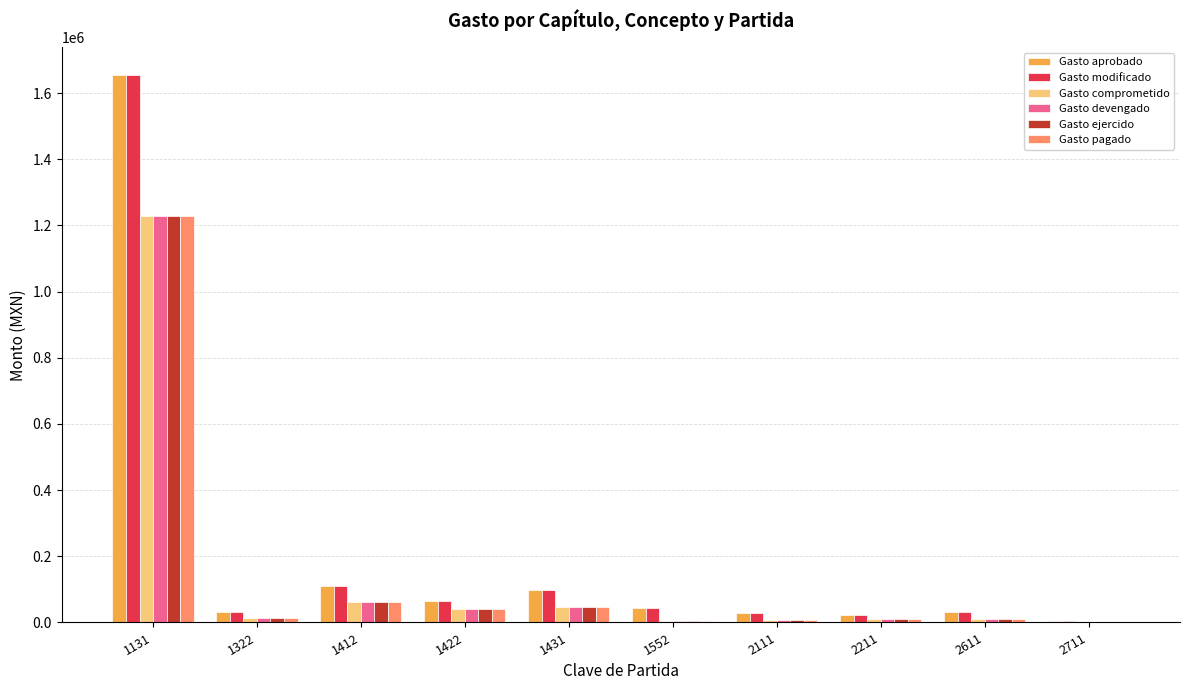

What is the average value of the Gasto devengado series?

142208.7